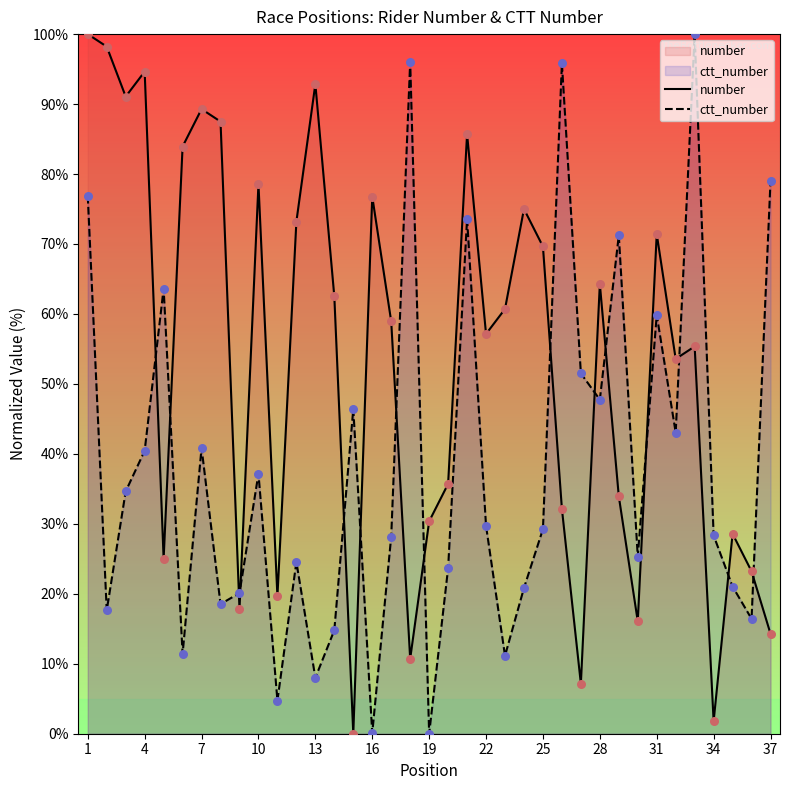

Which series has the largest total across all categories?

number